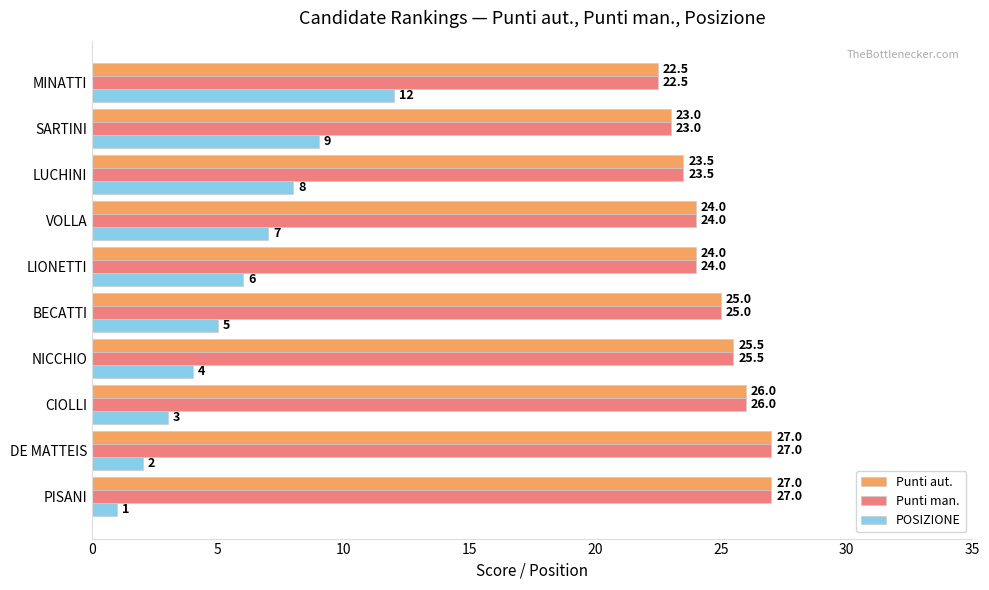

What is the spread (max minus min) of values at VOLLA?

17.0